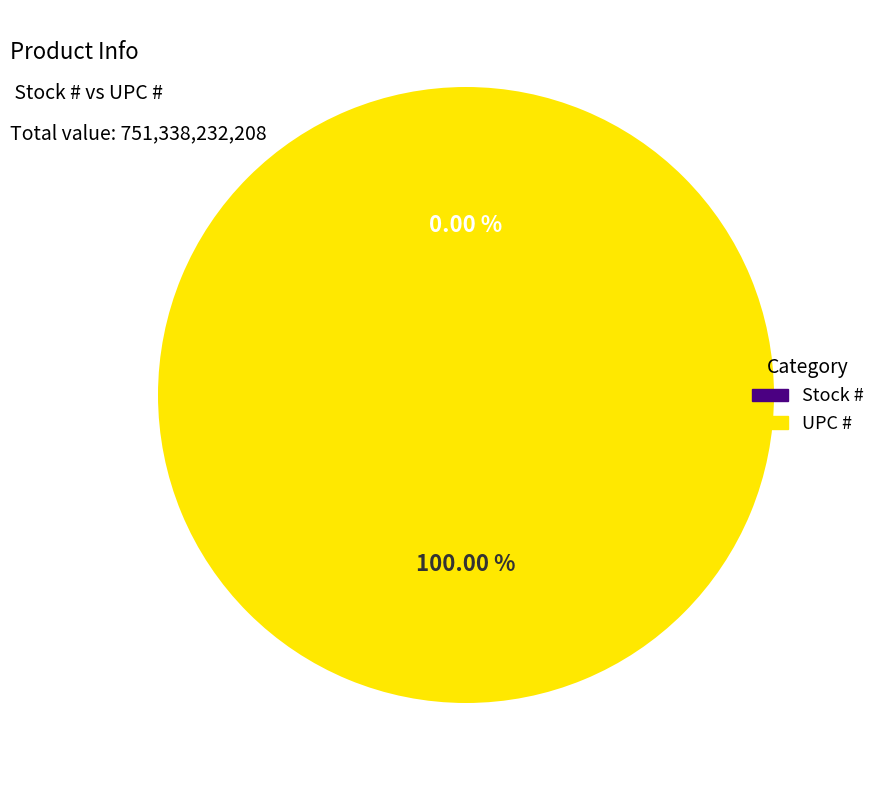

Combined, do Stock # and UPC # account for over 50%?

Yes